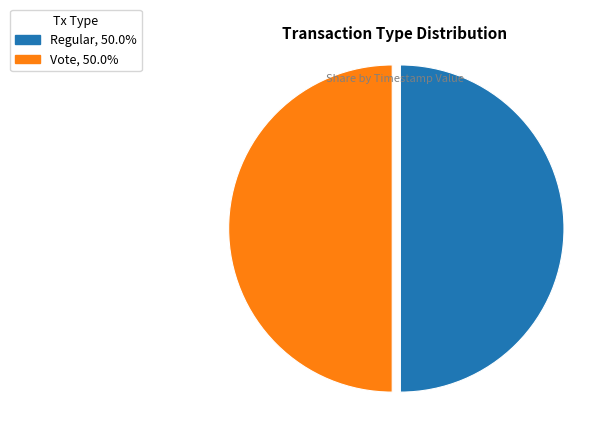

Is the sum of Regular, 50.0% and Vote, 50.0% greater than half?

Yes